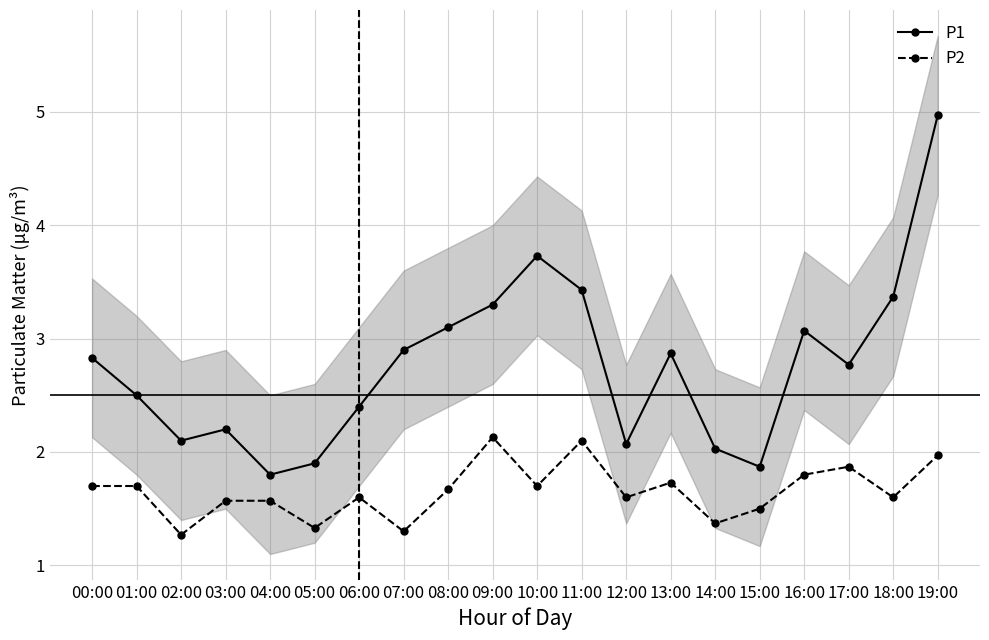

What is the sum of all P2 values?

33.1